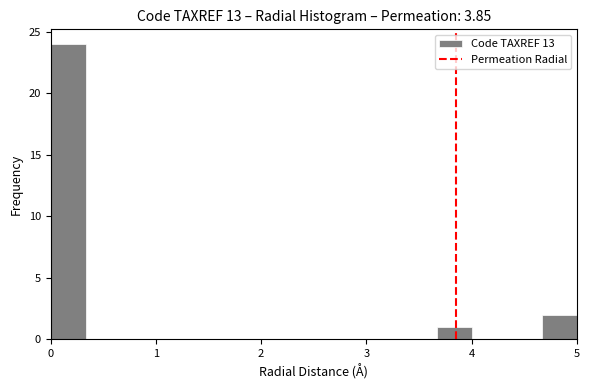

Around what value on the x-axis is the tallest bar? Give the approximate position of its centre, as read against the axis.

0.2